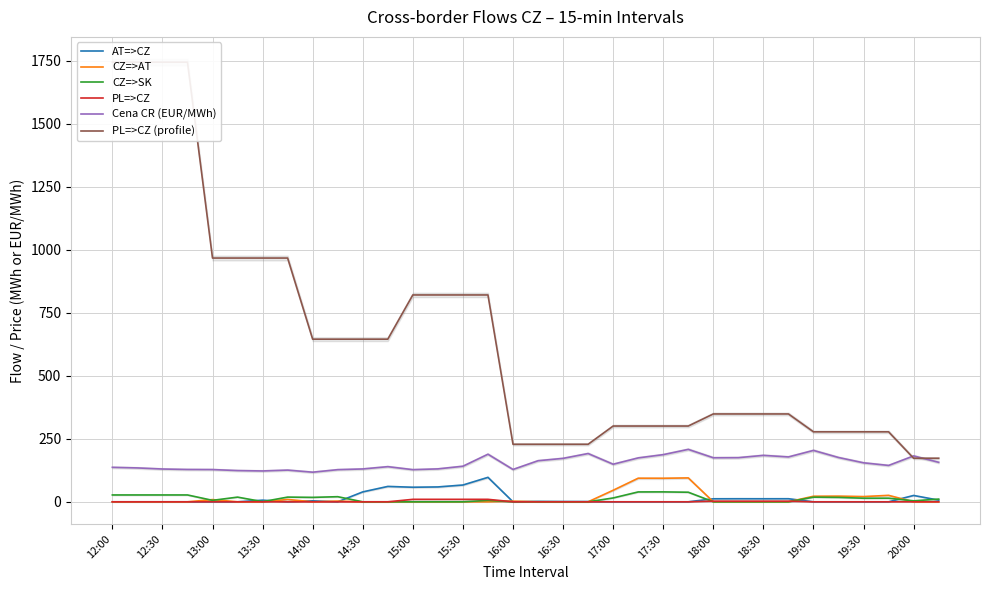

True or false: PL=>CZ (profile) has more than 2 points higher than both neighbors.

False